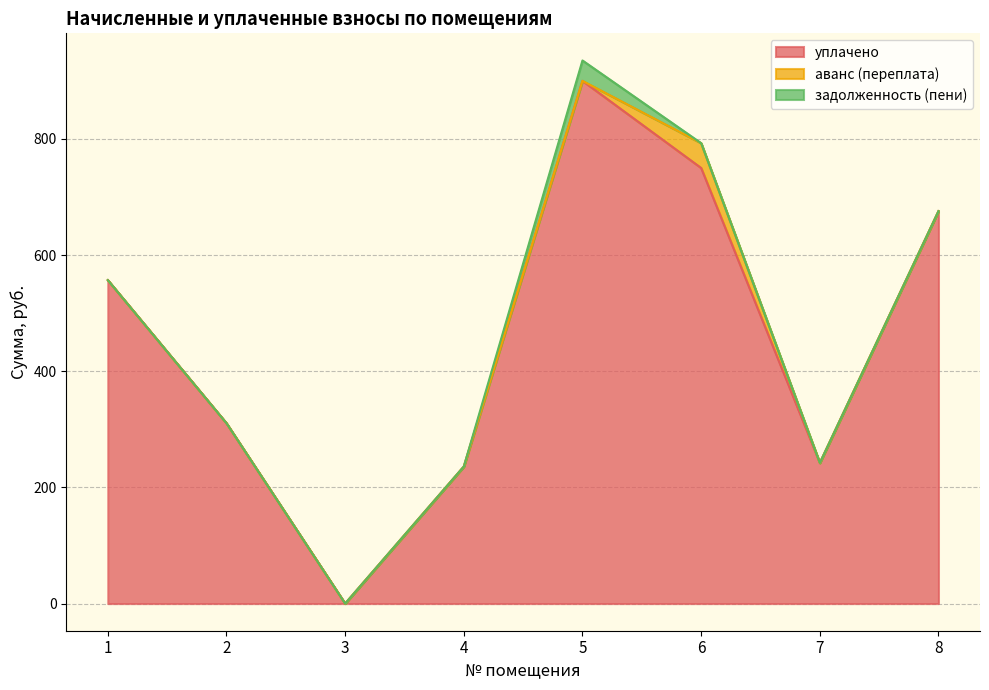

At which category is the sum across all series the highest?

5